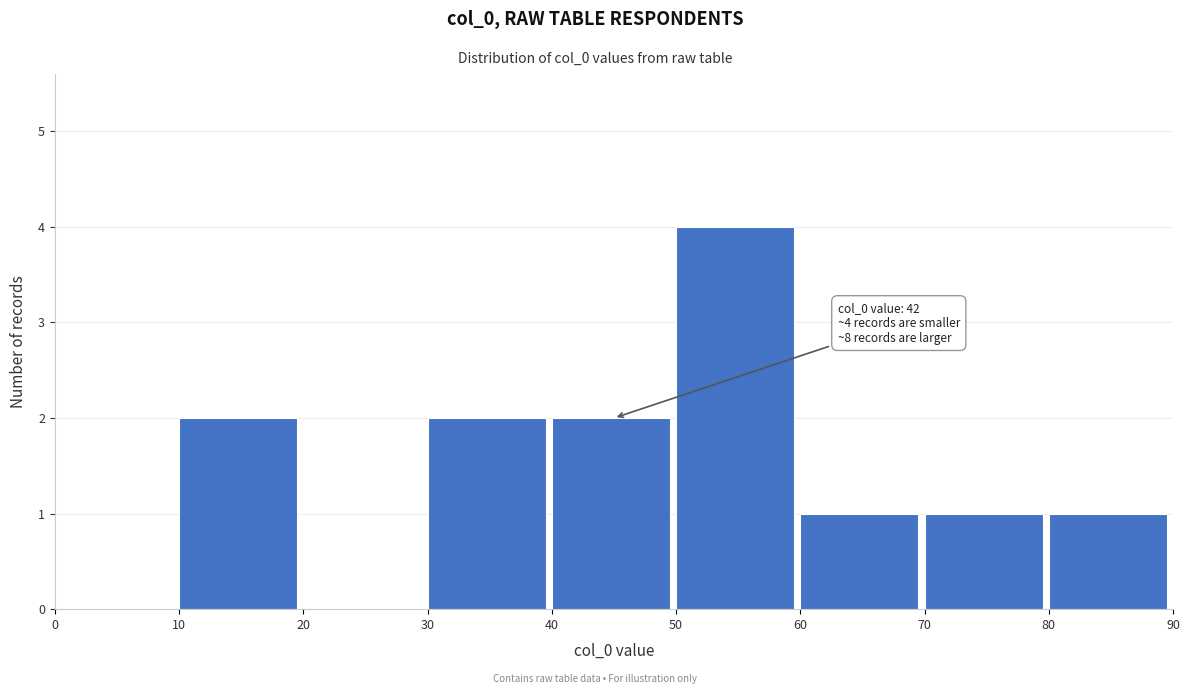

Over which range of the x-axis is the bar tallest?

50 to 60